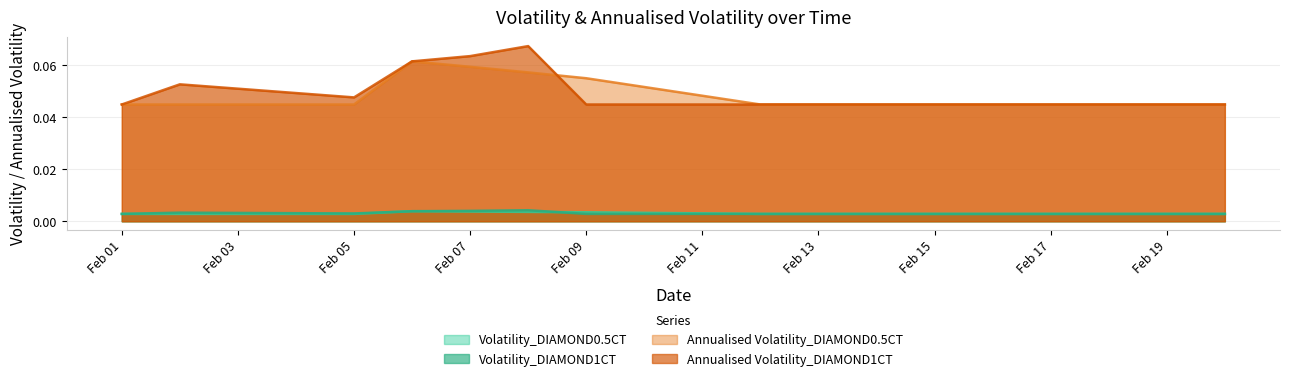

Count the number of data series in this chart.

4